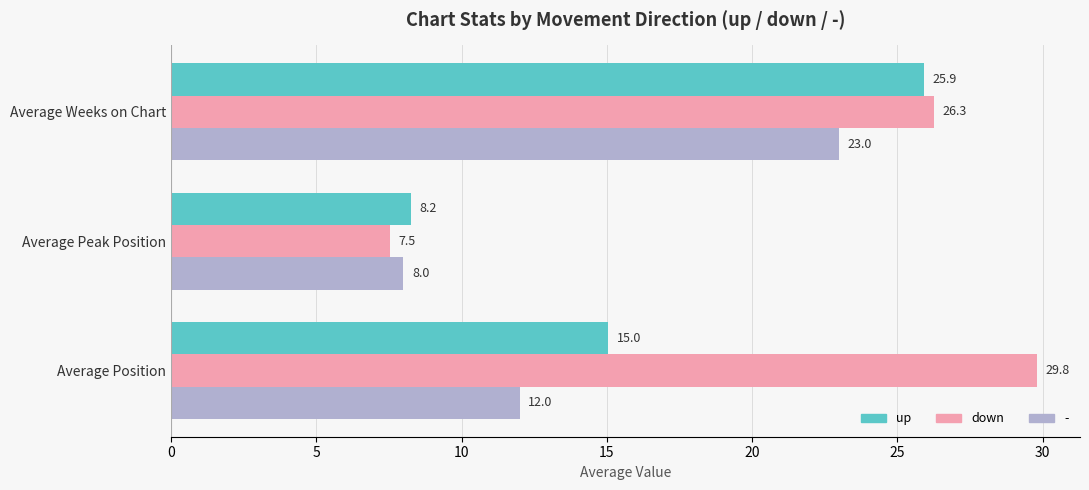

Rank the series by their maximum value, from lowest to highest.

-, up, down